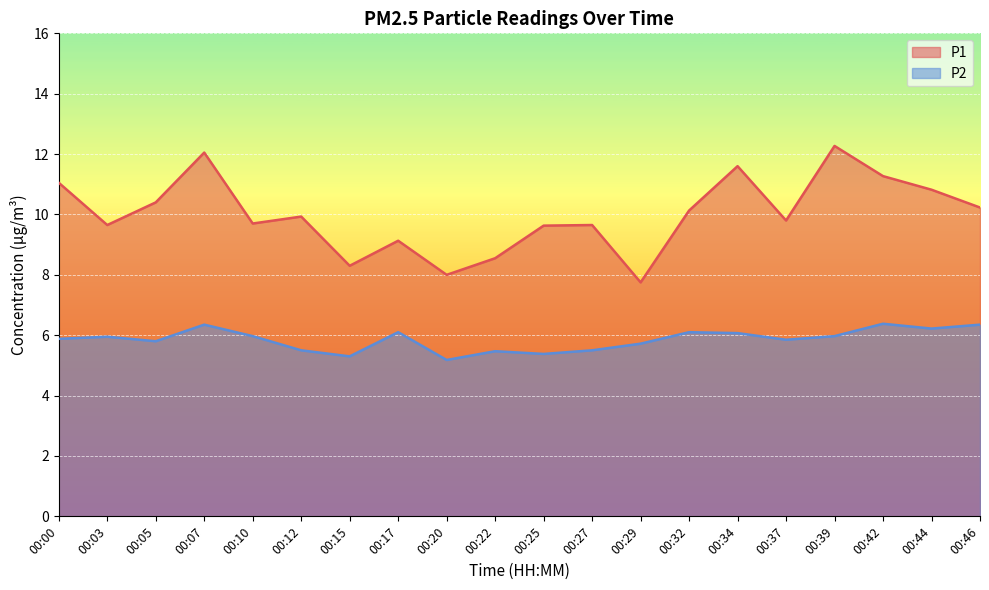

True or false: P2 has more than 1 interior local peaks.

True